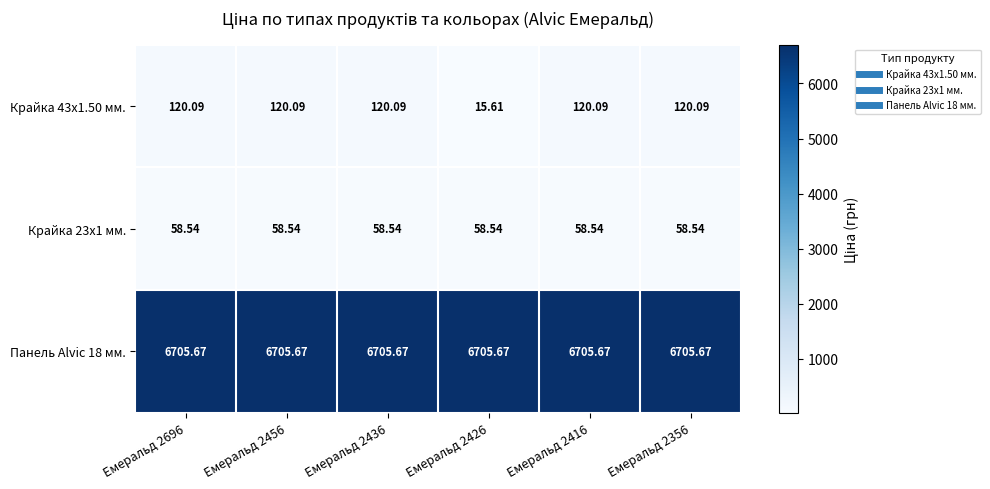

Rank the series by their maximum value, from highest to lowest.

Панель Alvic 18 мм., Крайка 43x1.50 мм., Крайка 23x1 мм.